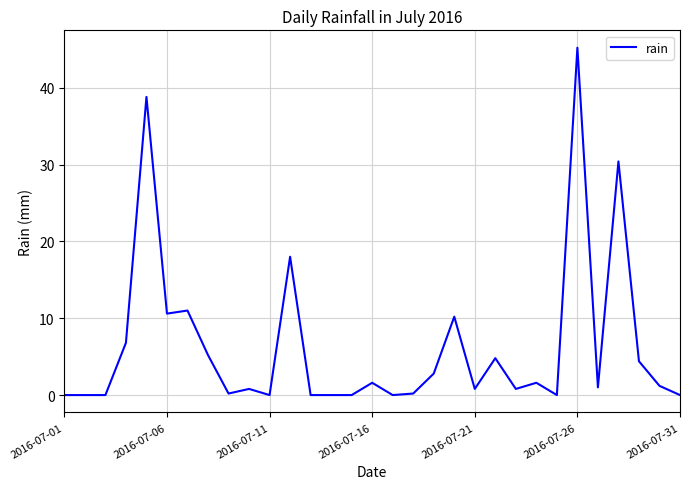

True or false: the data has more than 1 interior local peaks.

True